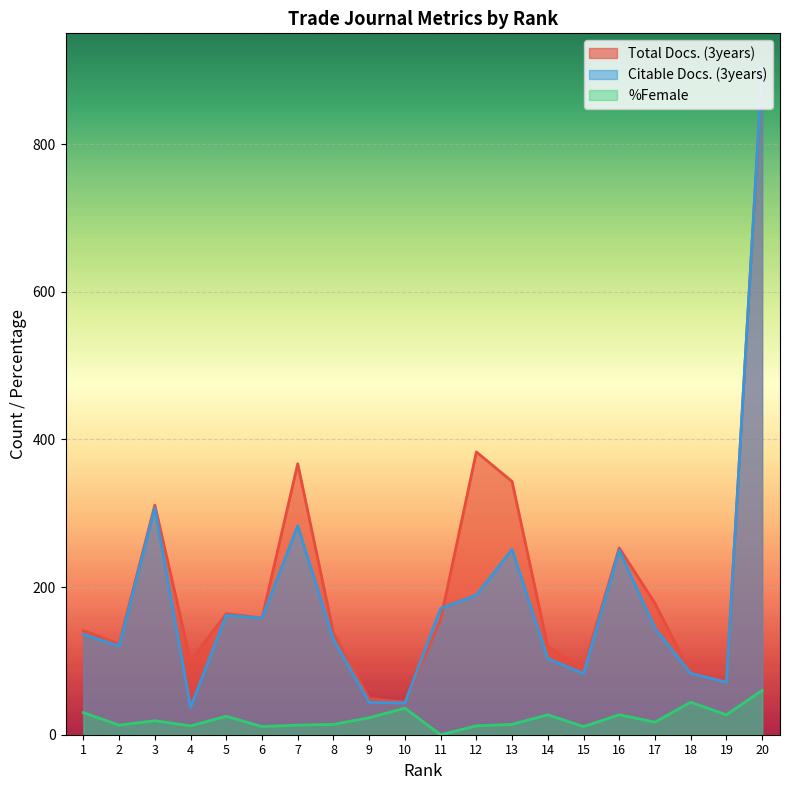

What is the spread (max minus min) of values at 17?

161